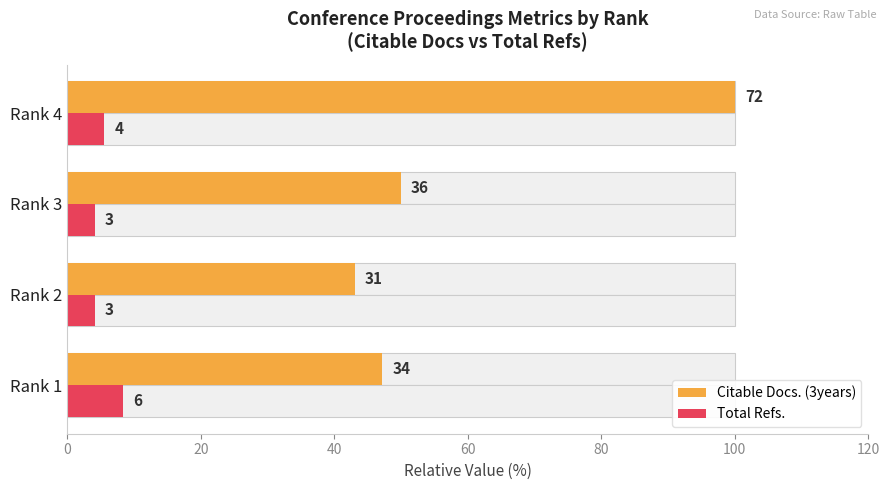

The Citable Docs. (3years) series shows 67.5 at Rank 1. True or false?

False